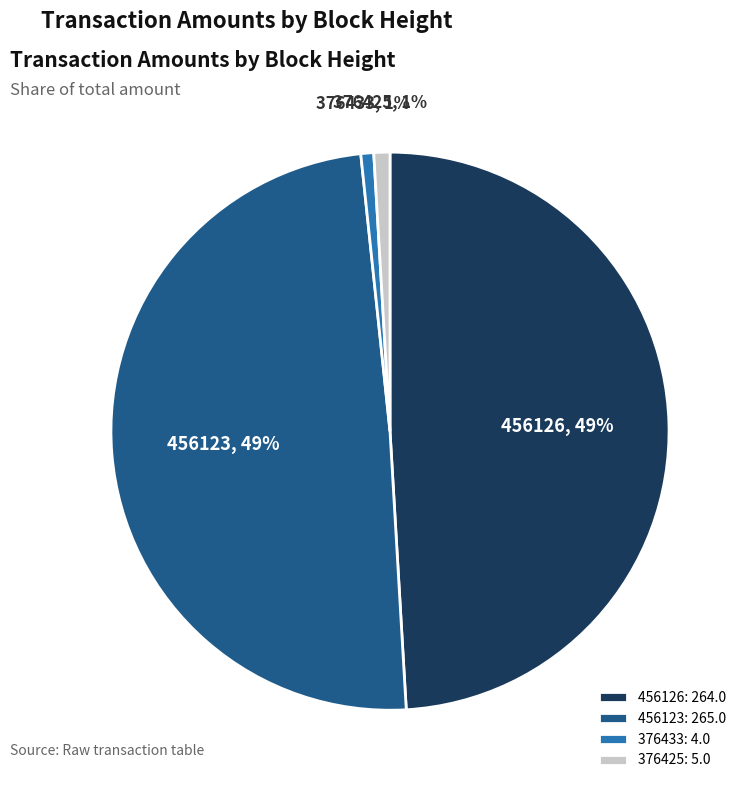

To the nearest percent, what portion does 456126 represent?

49%